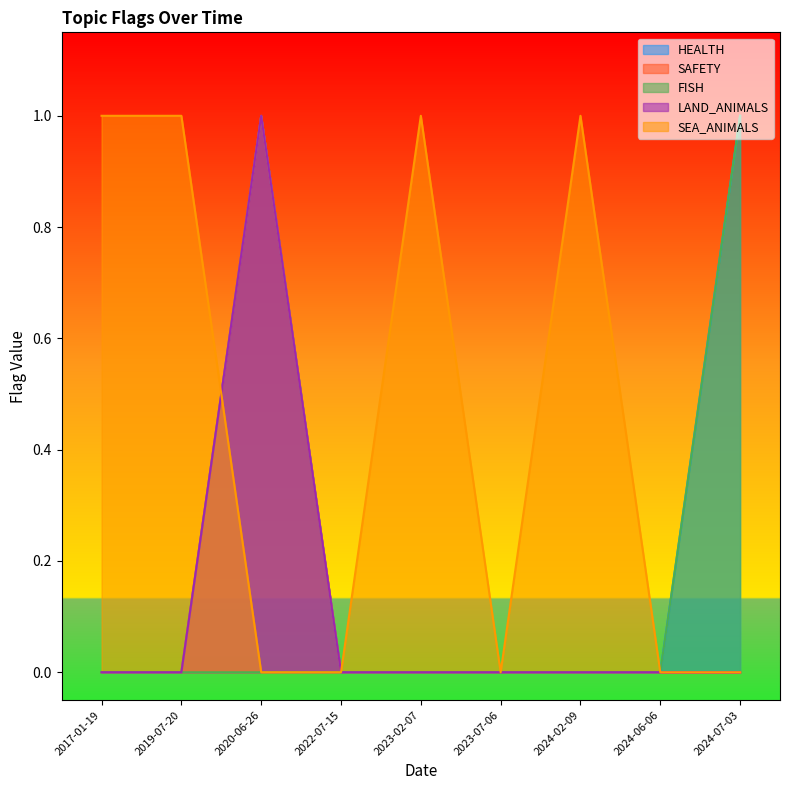

Rank the series at 2022-07-15 from lowest to highest value.

HEALTH, SAFETY, FISH, LAND_ANIMALS, SEA_ANIMALS